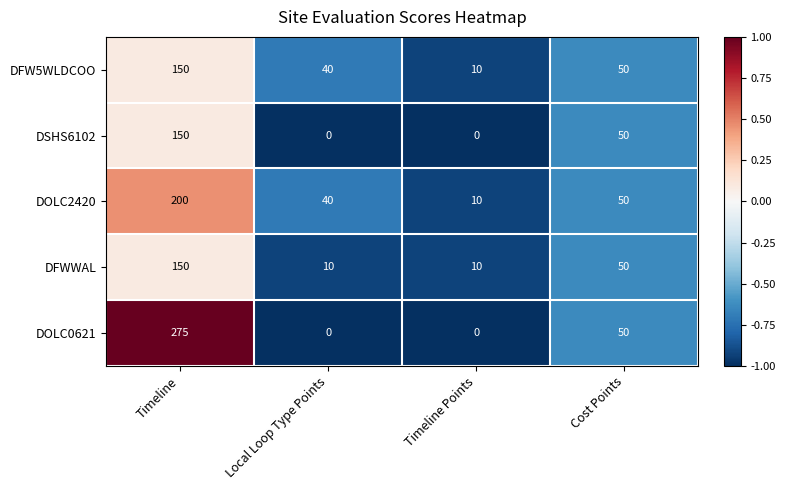

What value does the DOLC0621 series have at Timeline, to the nearest 10?

280